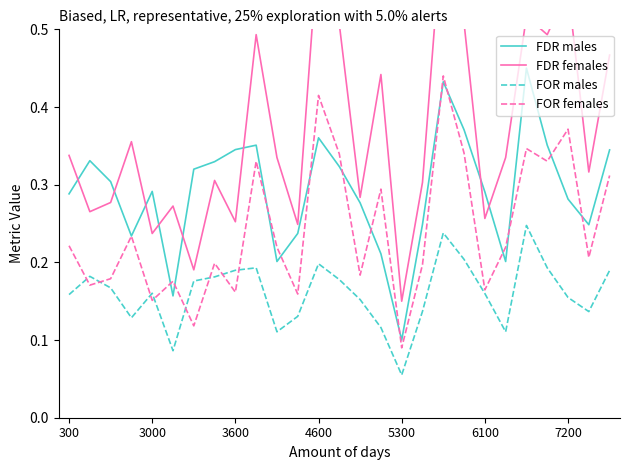

How many lines are shown in the chart?

4